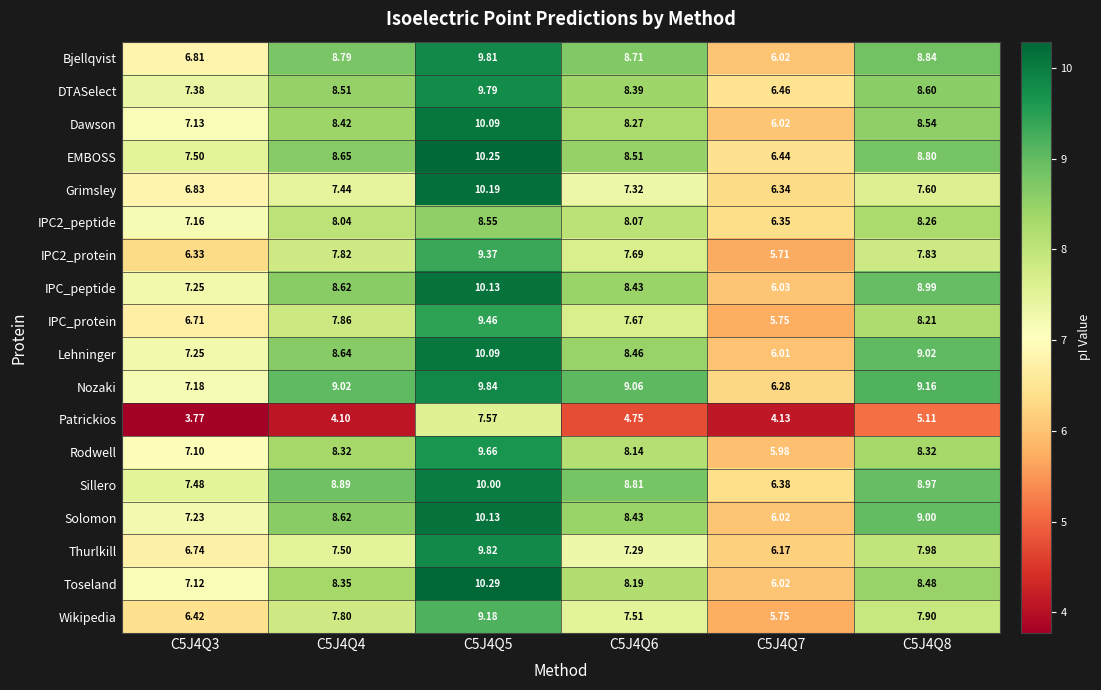

What is the greatest value displayed?

10.3